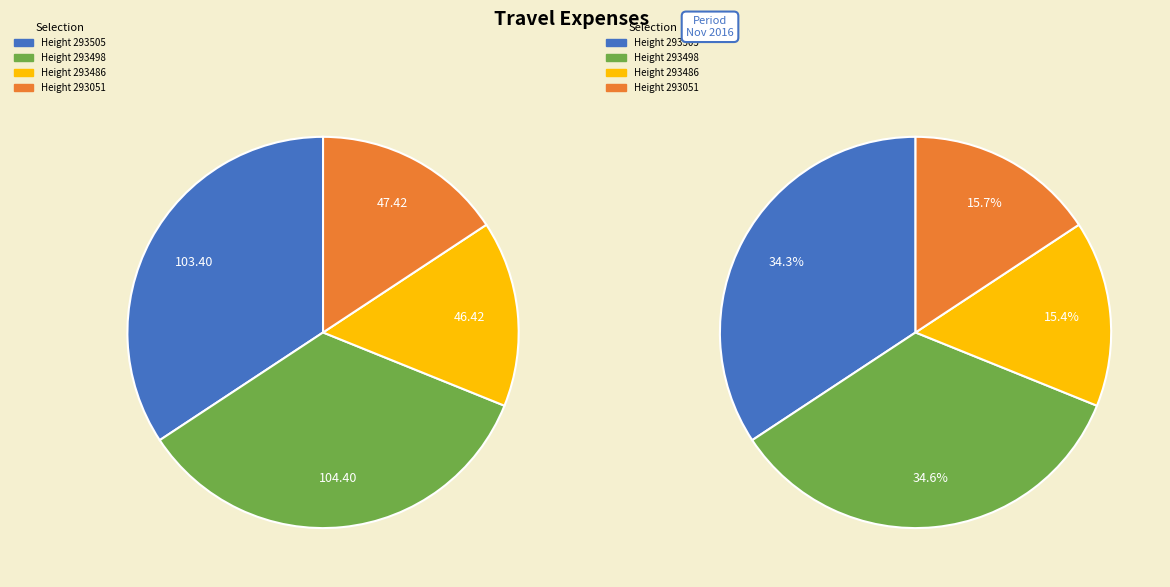

What is the smallest slice in the pie chart?

Height 293486